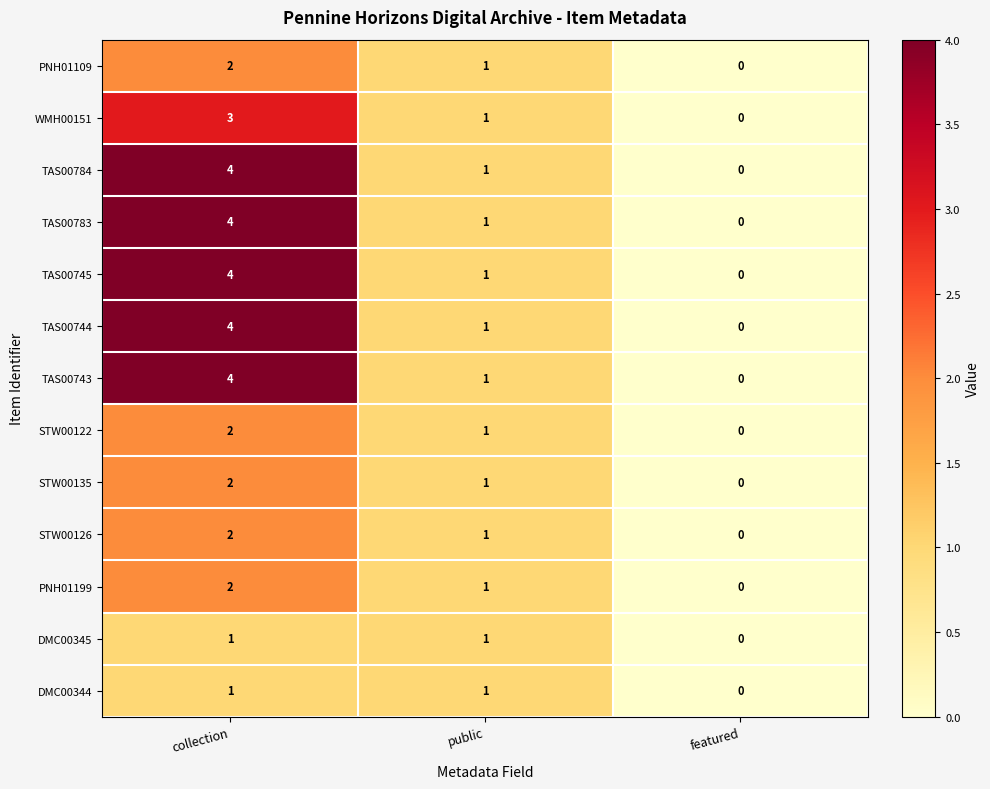

Which label corresponds to the largest value in the chart?

collection